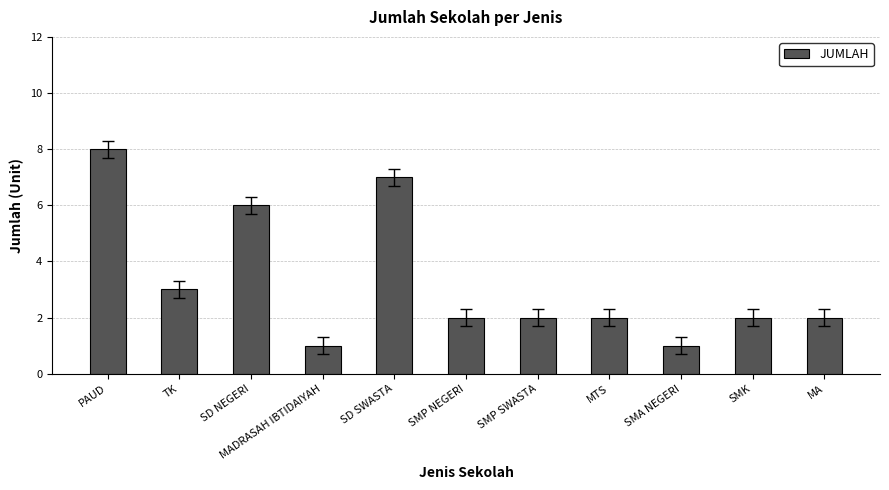

True or false: the data shows 0 at SMA NEGERI.

False